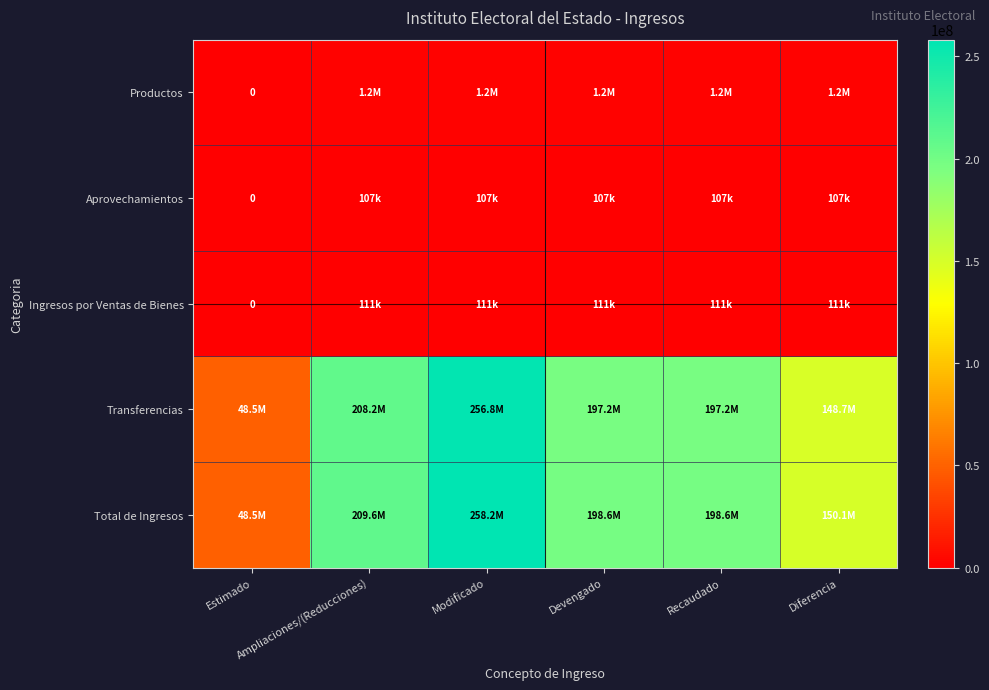

Is the value of Total de Ingresos at Modificado greater than the value of Transferencias at Devengado?

Yes